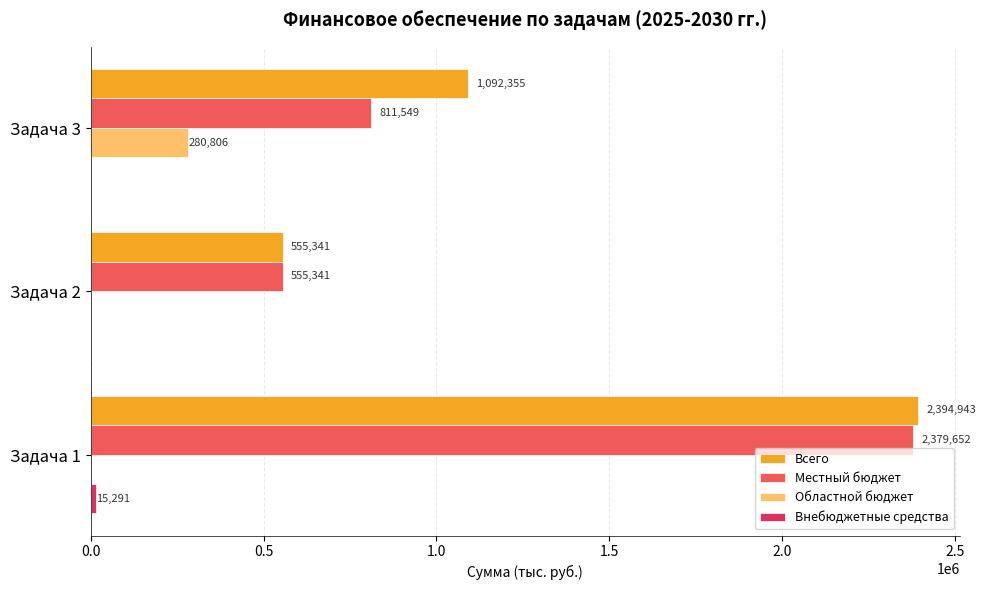

What is the sum of the Всего values at Задача 1 and Задача 3?

3487298